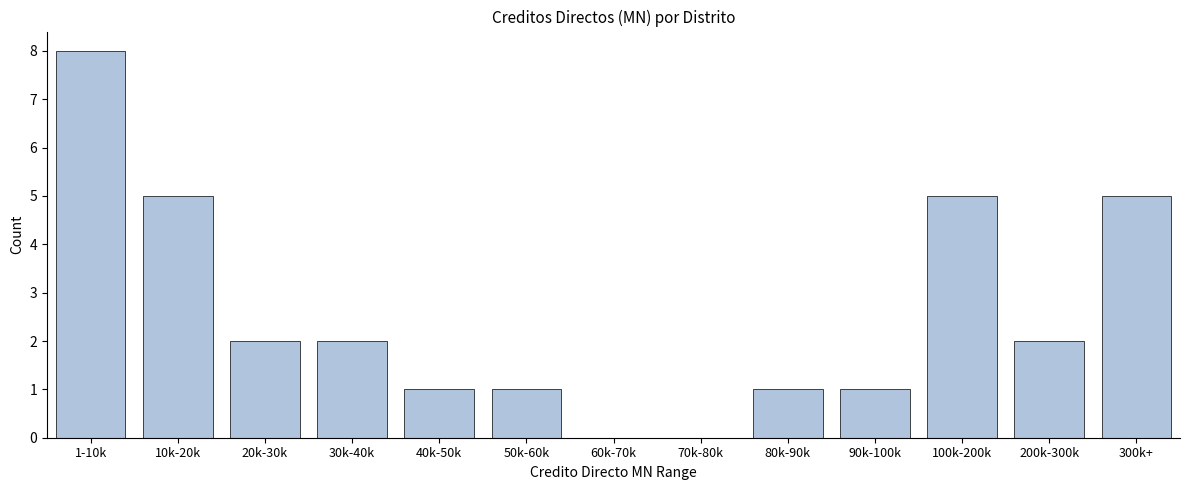

Reading left to right, what are all the values shown in this chart?

1-10k=8	10k-20k=5	20k-30k=2	30k-40k=2	40k-50k=1	50k-60k=1	60k-70k=0	70k-80k=0	80k-90k=1	90k-100k=1	100k-200k=5	200k-300k=2	300k+=5